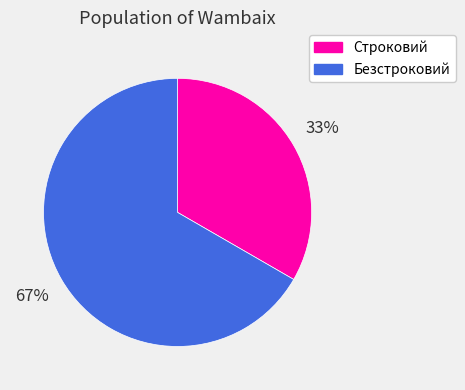

True or false: Безстроковий accounts for 81% of the total.

False